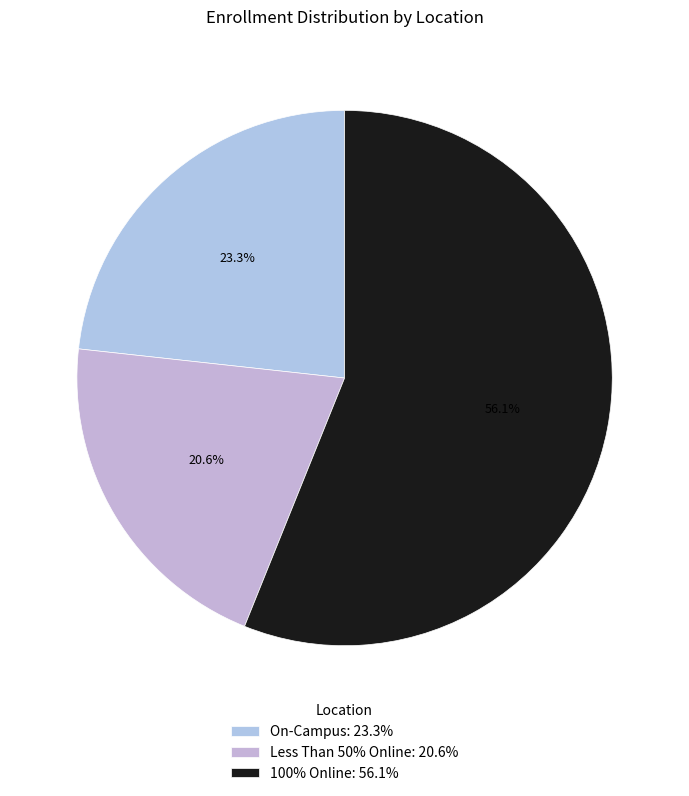

How many slices are in this pie chart?

3